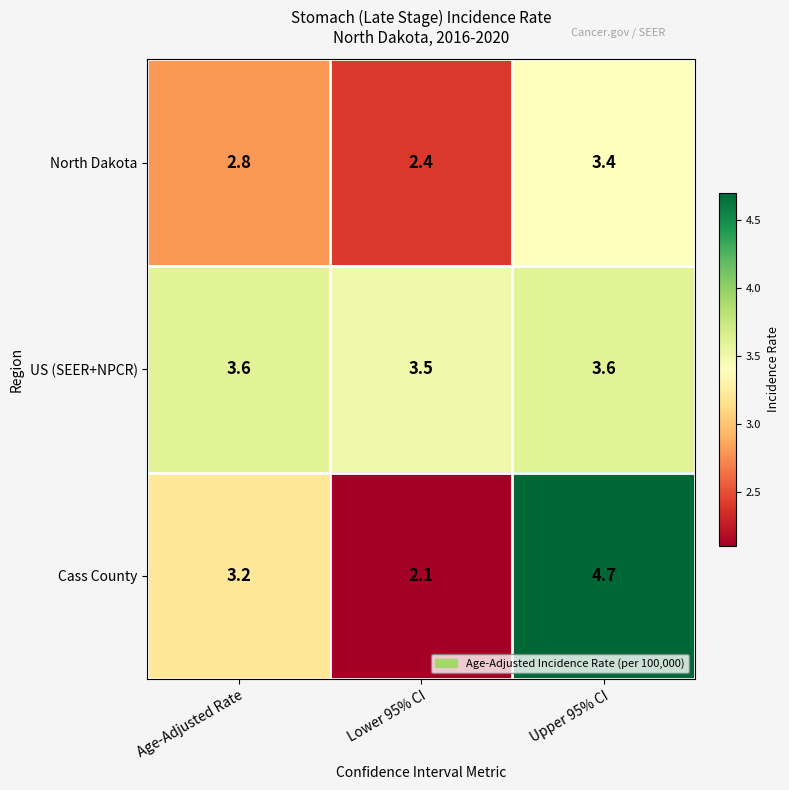

At Lower 95% CI, list the series in order from smallest to largest.

Cass County, North Dakota, US (SEER+NPCR)